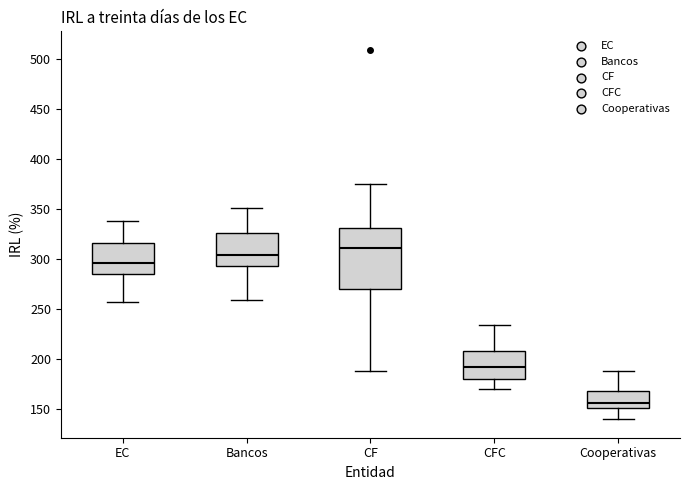

Where does the median line of the box for Cooperativas sit on the y-axis? The values are not printed on the chart, so give them approximately, as read against the axis.

155